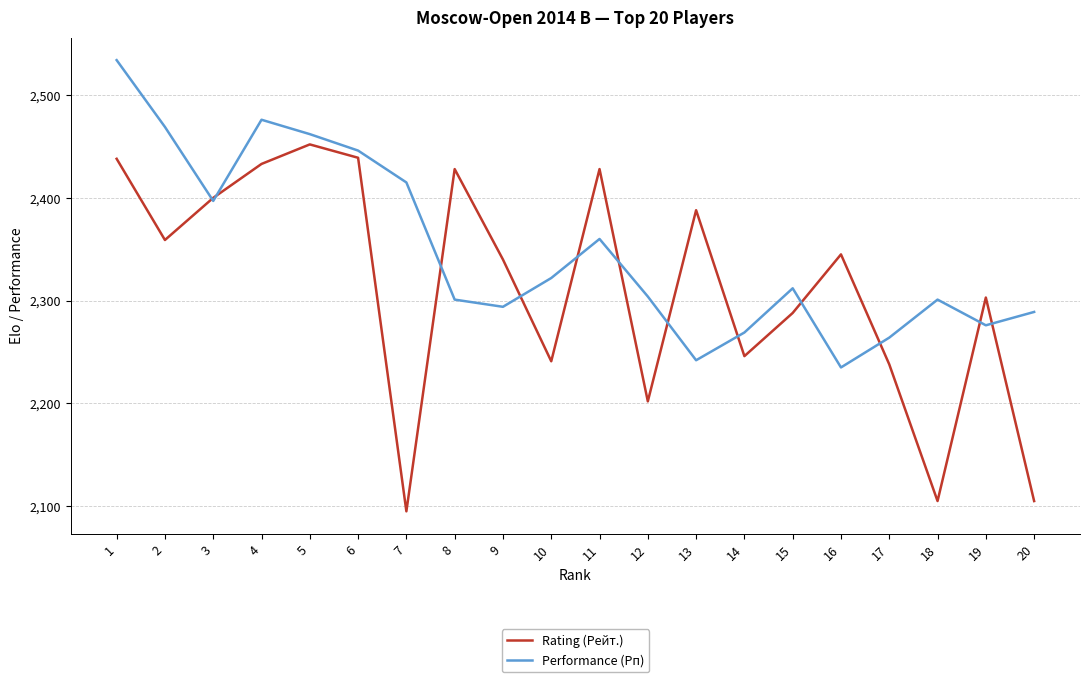

What value does the Performance (Рп) series have at 8?

2301